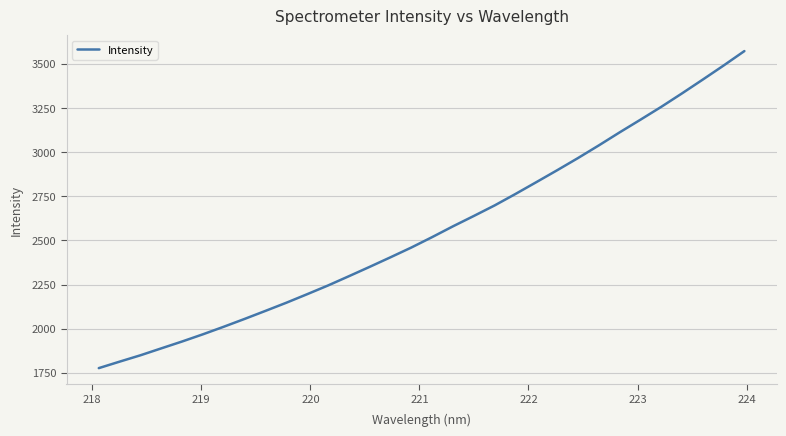

What is the difference between the maximum and minimum values?

1795.3